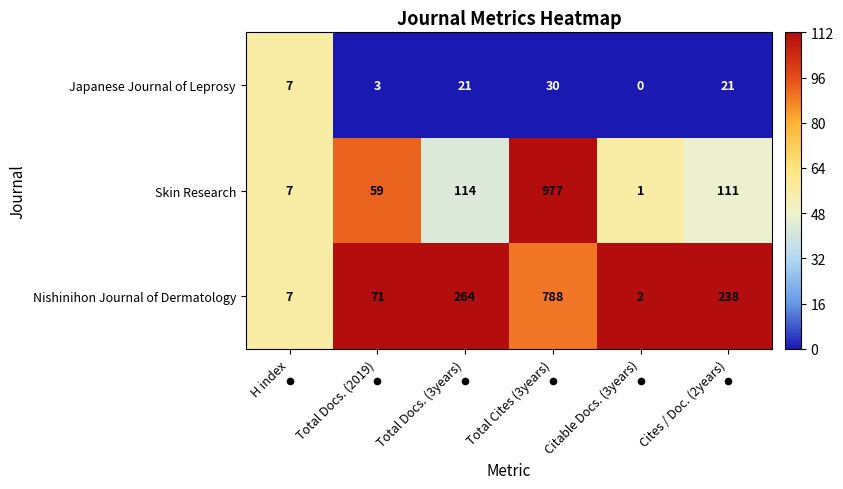

The value of Japanese Journal of Leprosy at Citable Docs. (3years) is 0. True or false?

True